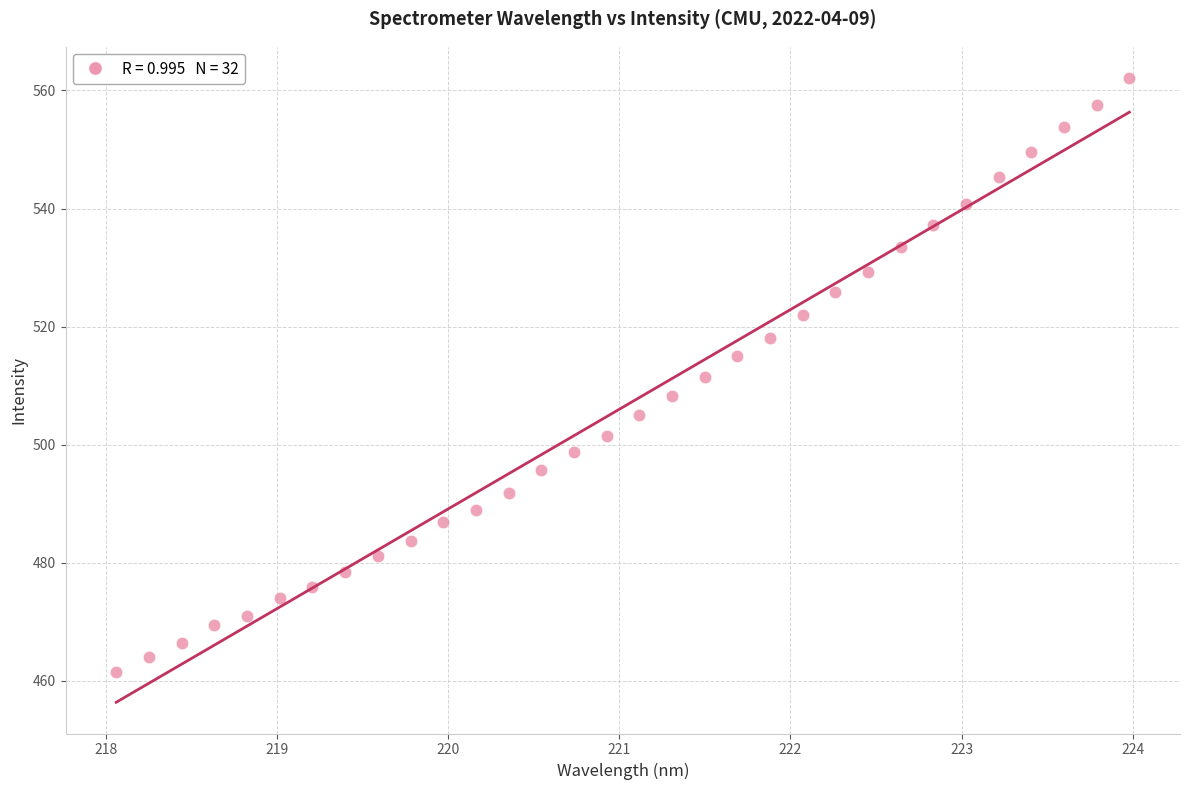

What is the range of Y values (max minus min)?

100.6